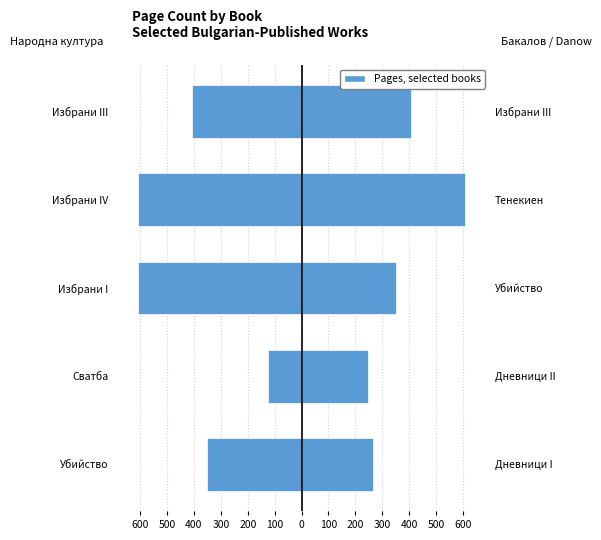

At how many categories does at least one series exceed 95?

5